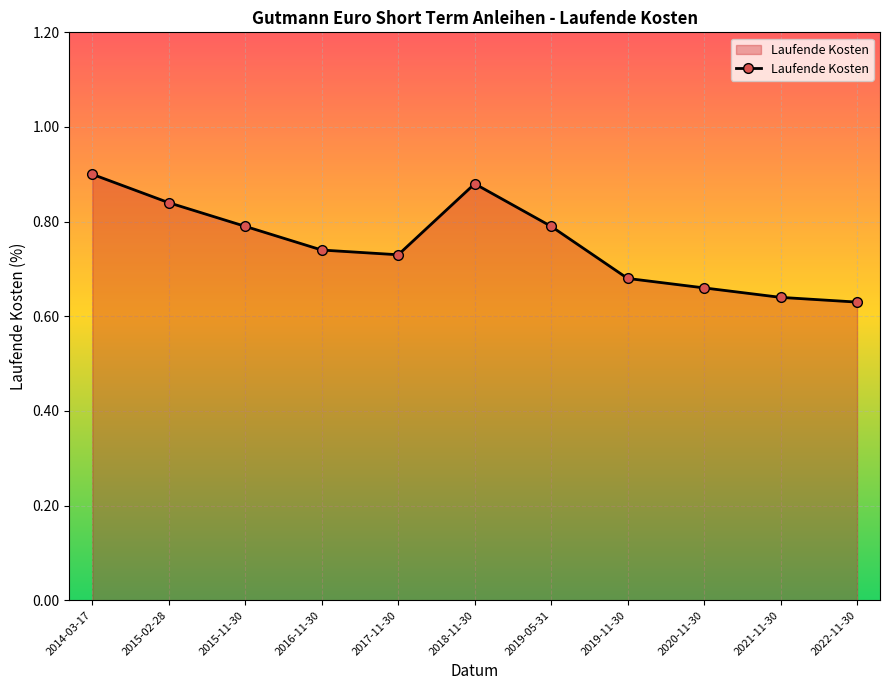

Which label corresponds to the smallest value in the chart?

2022-11-30